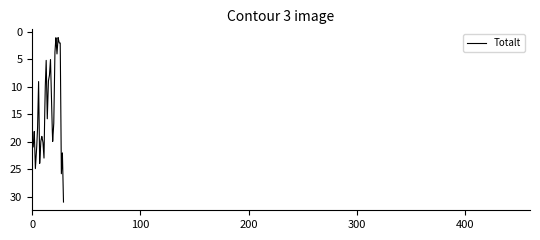

What is the maximum value shown in the chart?

31.0